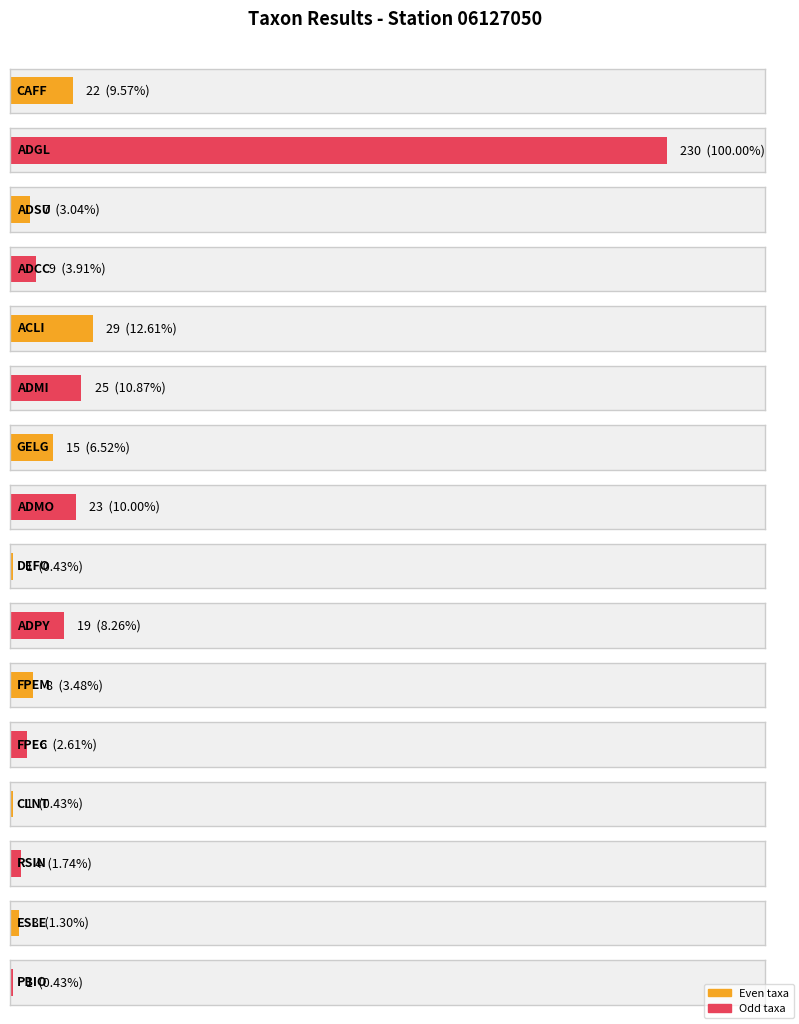

How many bars are there in total?

16